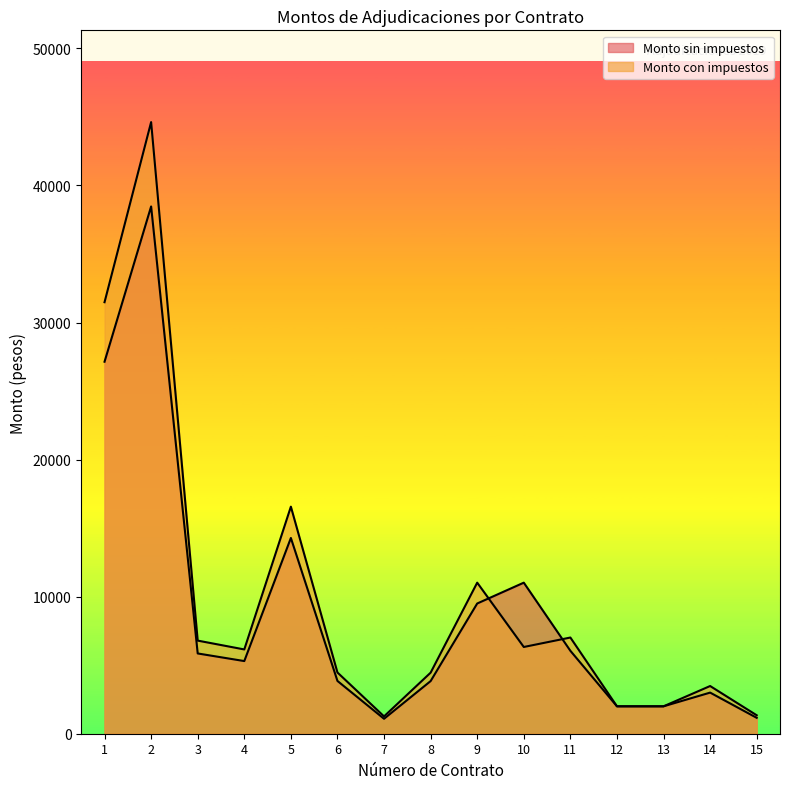

Rank the categories by Monto sin impuestos value from highest to lowest.

2, 1, 5, 10, 9, 11, 3, 4, 6, 8, 14, 12, 13, 15, 7